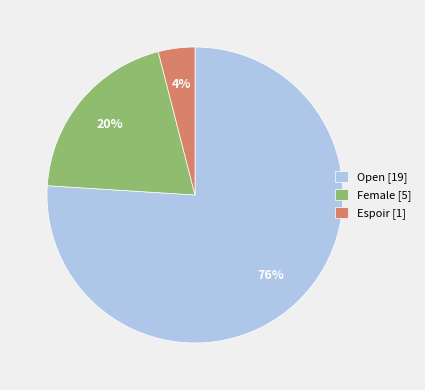

Approximately how many times larger is the value at Espoir compared to Female?

0.2